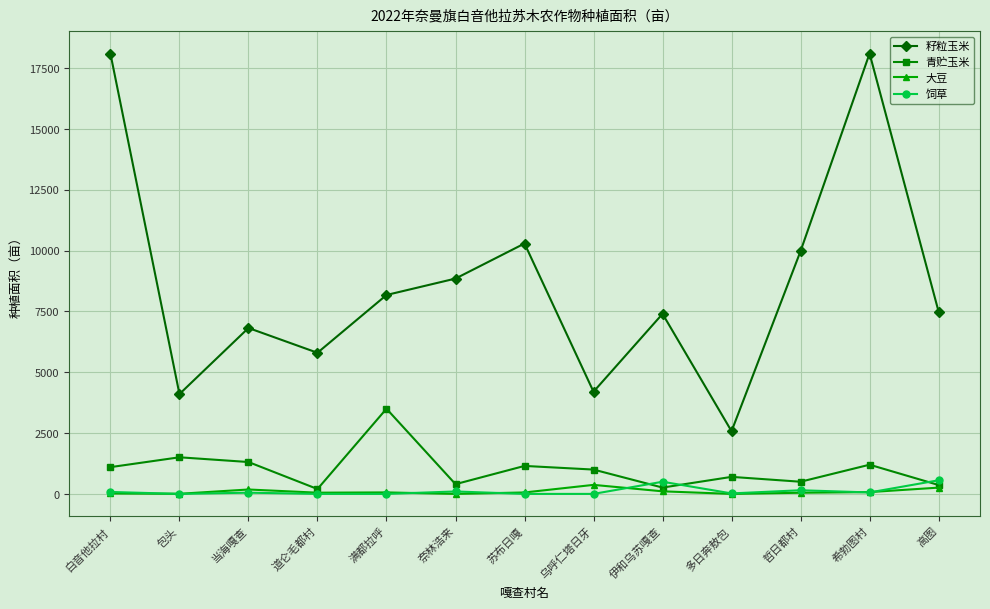

Which series has the largest range (max minus min)?

籽粒玉米